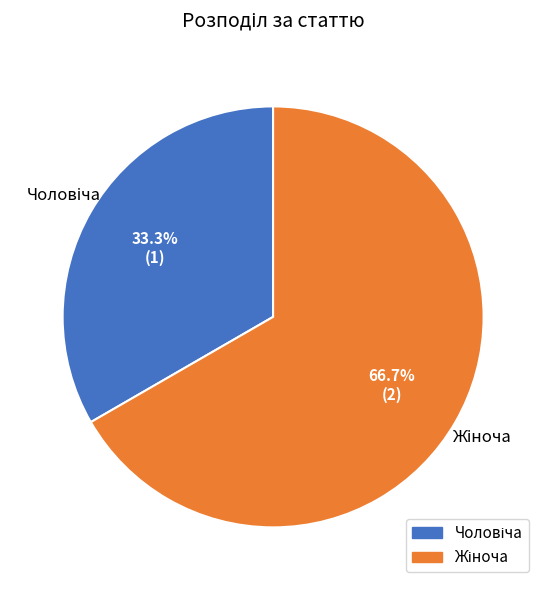

How many segments does this pie chart have?

2